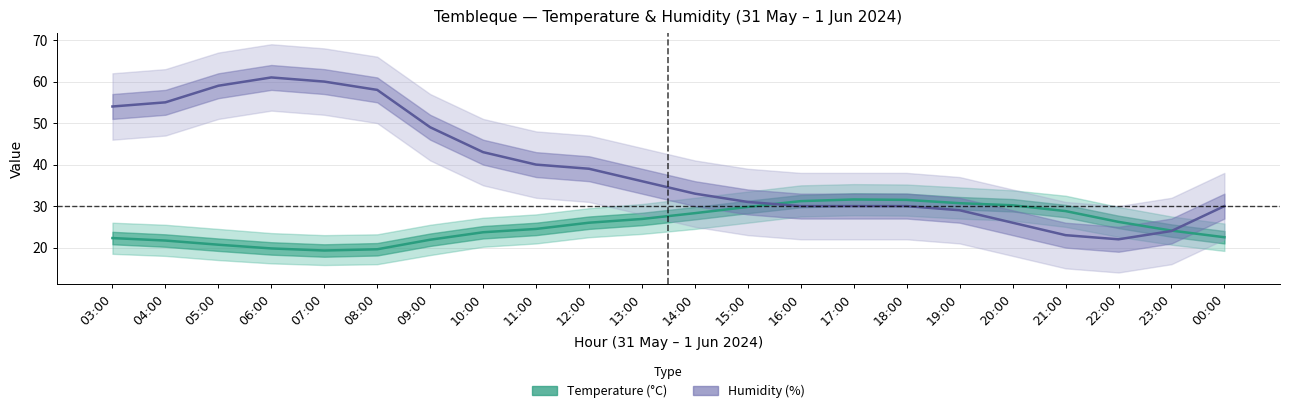

What is the difference between the maximum and minimum values in the Temperature (°C) series?

12.3